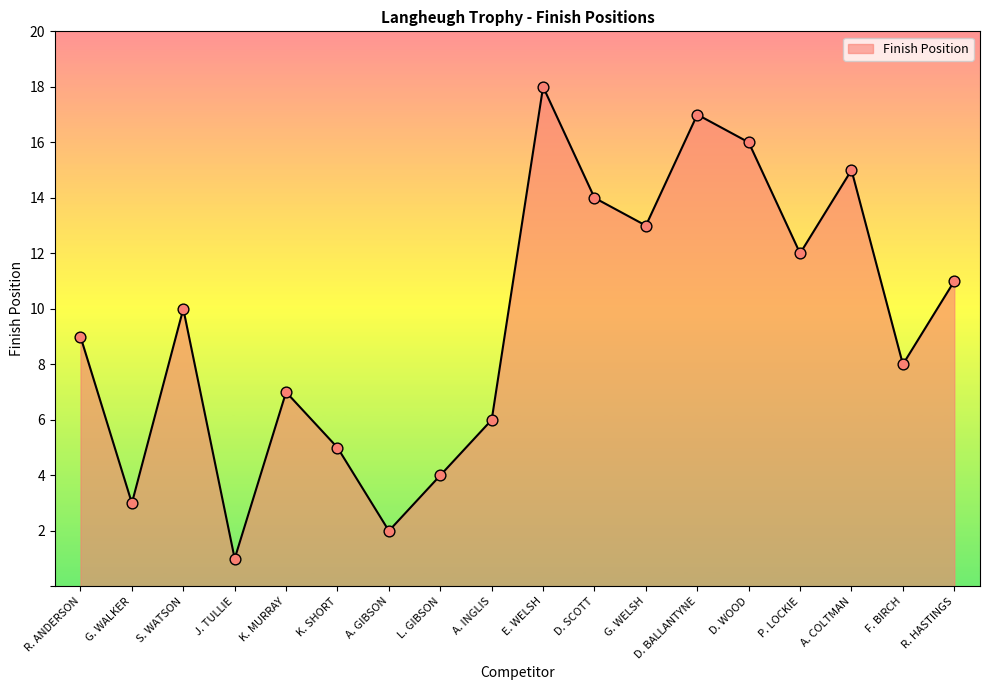

Approximately how many times larger is the value at A. GIBSON compared to G. WELSH?

0.2